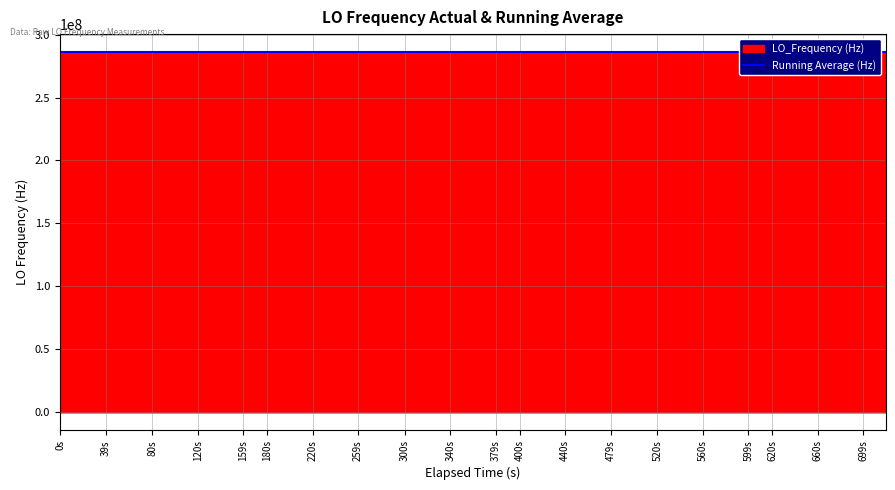

What is the lowest value of the LO_Frequency (Hz) series?

286046994.0